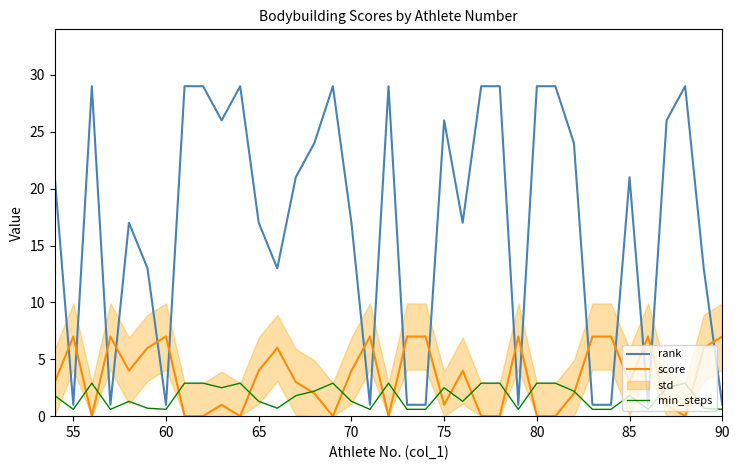

What is the difference between the second highest and second lowest values in the score series?

7.0